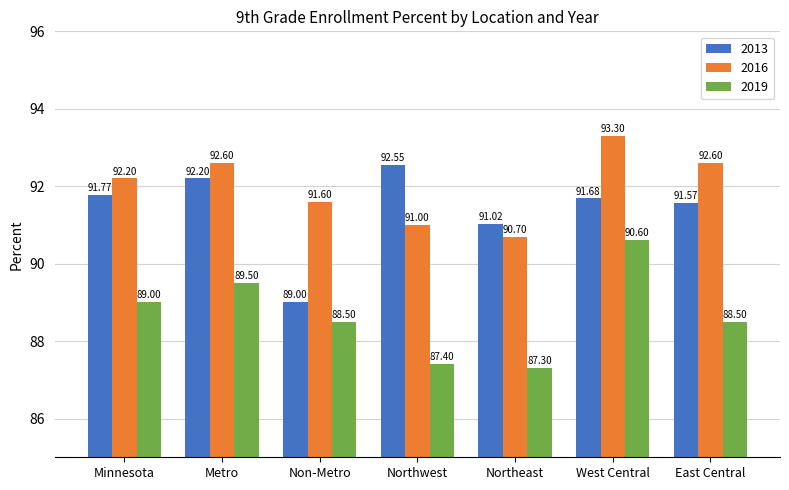

The value of 2013 at East Central is 134.1. True or false?

False